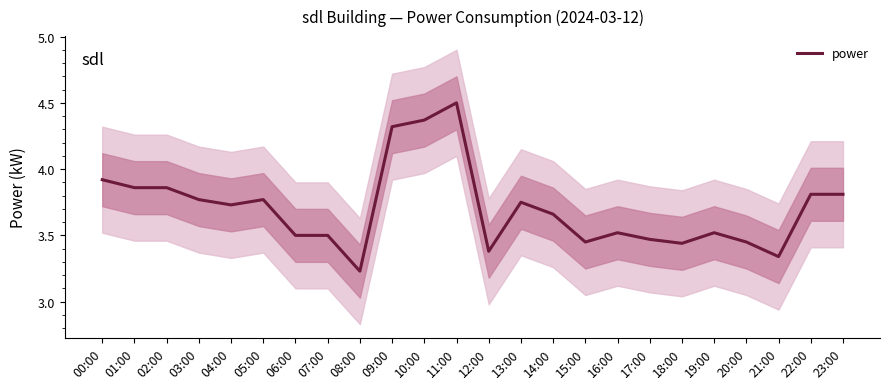

How many data points does each series have?

24